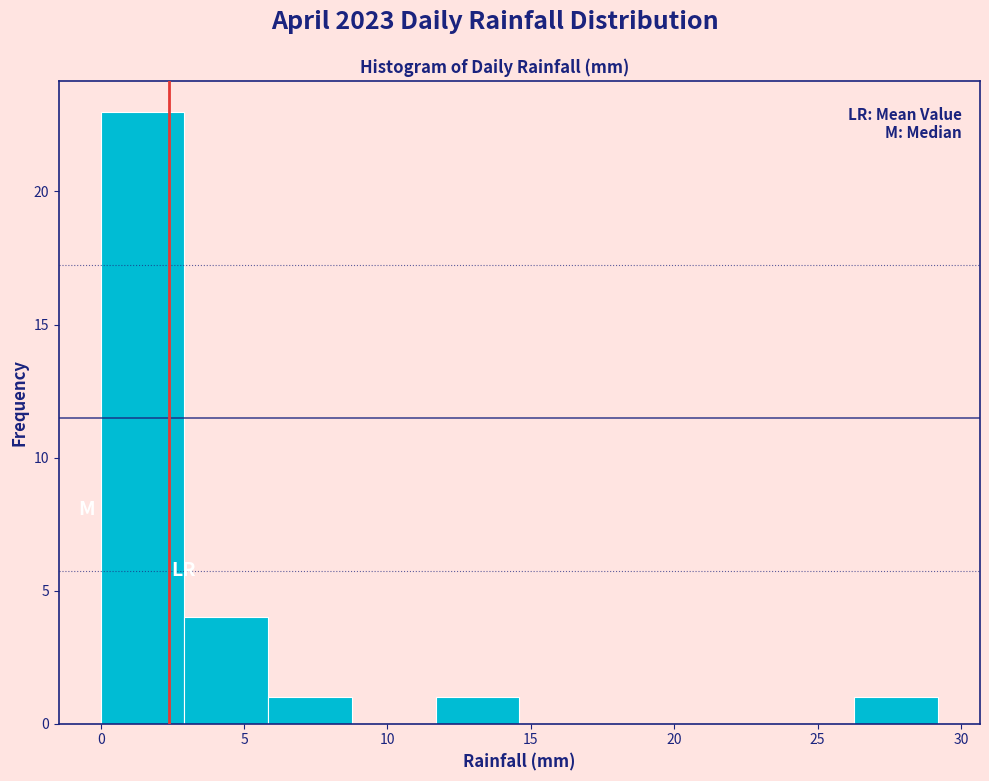

Reading left to right, transcribe this chart: for each bar, give the range it covers on the x-axis and its height. Neither the bar edges nor the heights are printed on the chart, so give them approximately, as read against the axes.

0.0 to 3.0: 23
3.0 to 6.0: 4
6.0 to 9.0: 1
9.0 to 11.5: 0
11.5 to 14.5: 1
14.5 to 17.5: 0
17.5 to 20.5: 0
20.5 to 23.5: 0
23.5 to 26.5: 0
26.5 to 29.0: 1